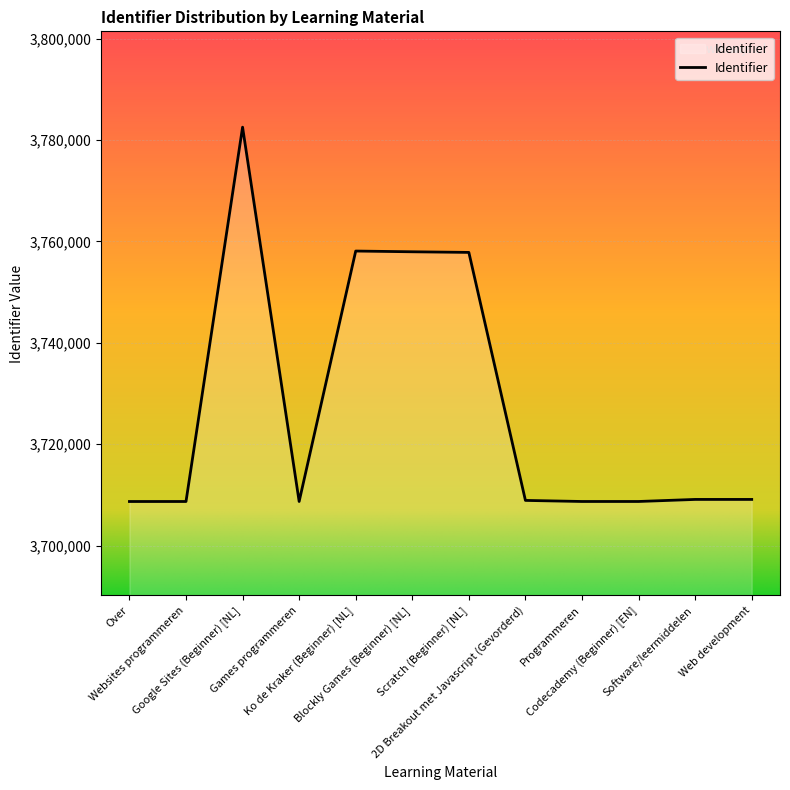

What is the smallest value displayed?

3708686